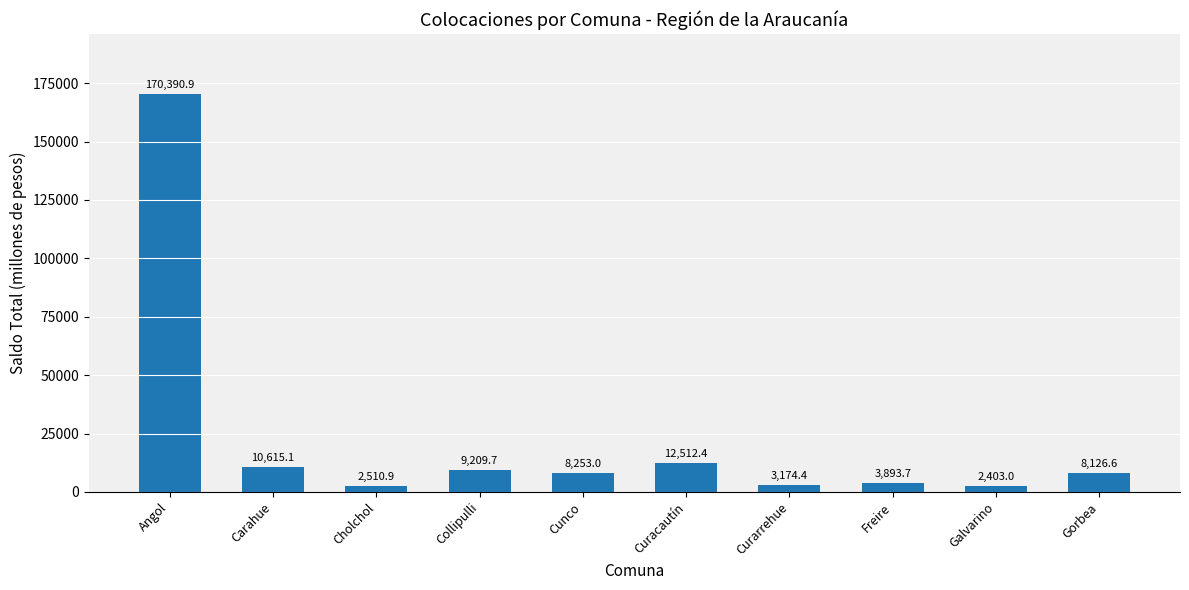

List the labels in order of value, smallest first.

Galvarino, Cholchol, Curarrehue, Freire, Gorbea, Cunco, Collipulli, Carahue, Curacautín, Angol